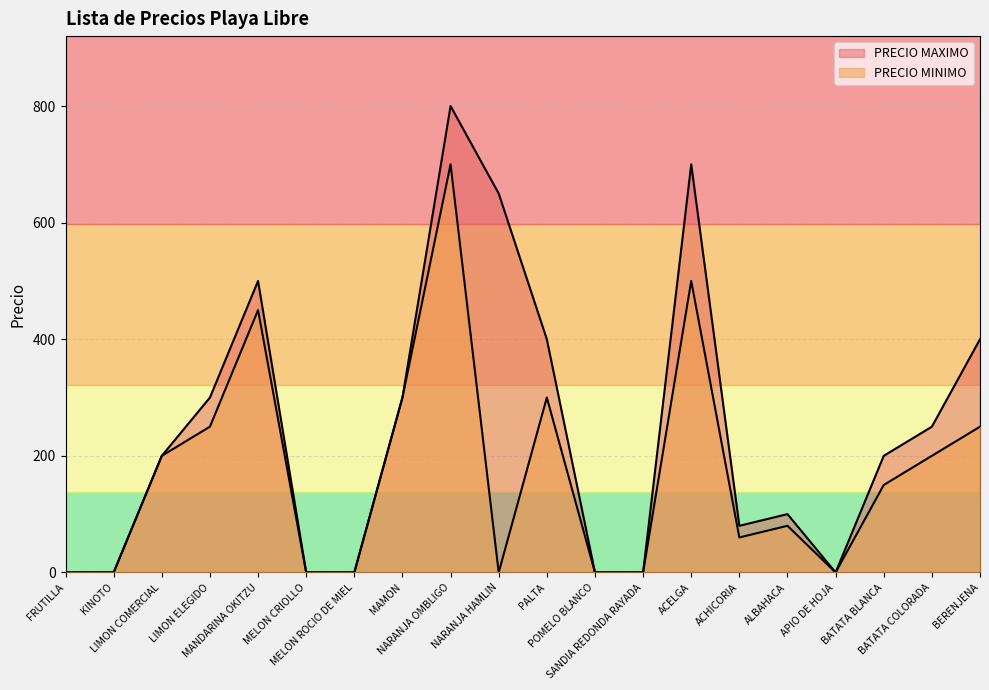

How many lines are shown in the chart?

2